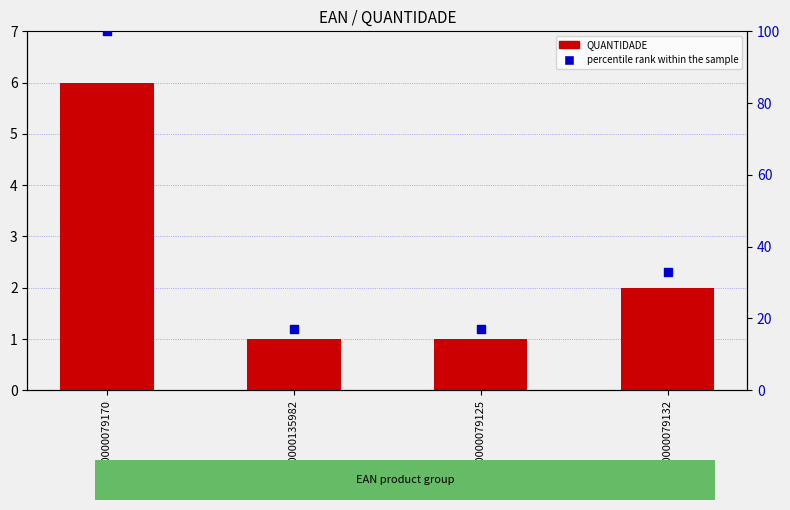

Which series reaches the minimum Y coordinate?

QUANTIDADE